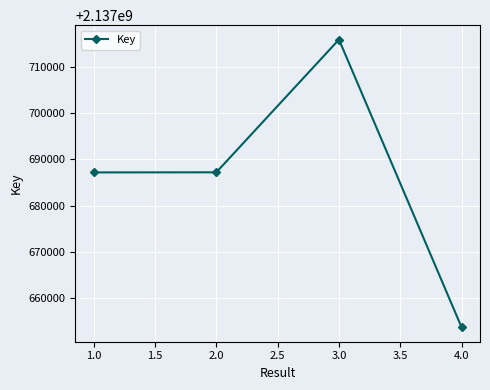

What is the average value?

2137685983